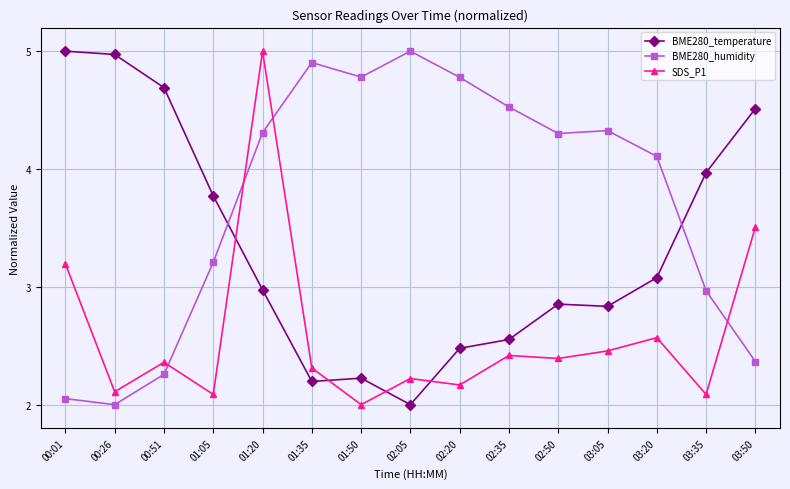

Which series has the largest total across all categories?

BME280_humidity